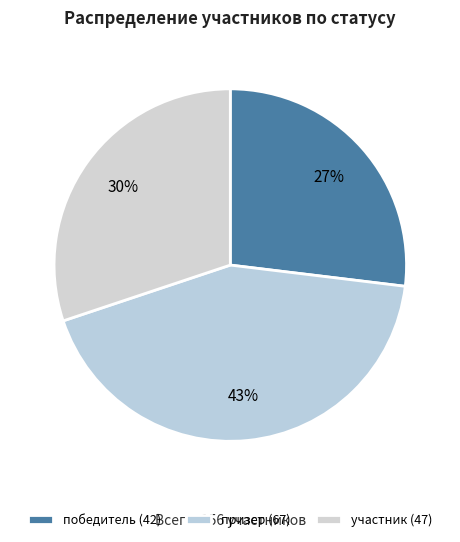

How many slices are in this pie chart?

3